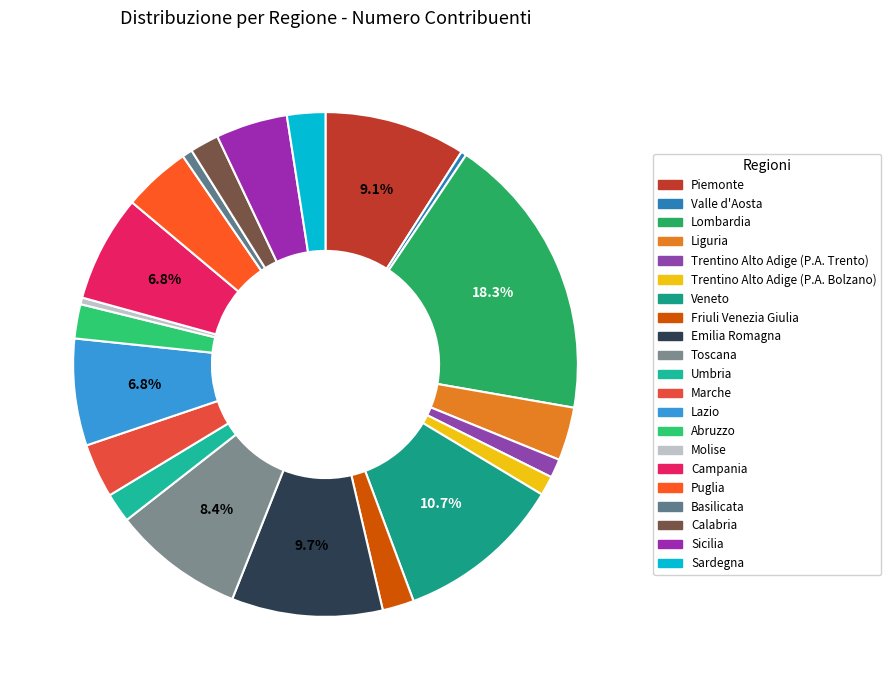

To the nearest percent, what is the combined percentage of Lazio and Sardegna?

9%